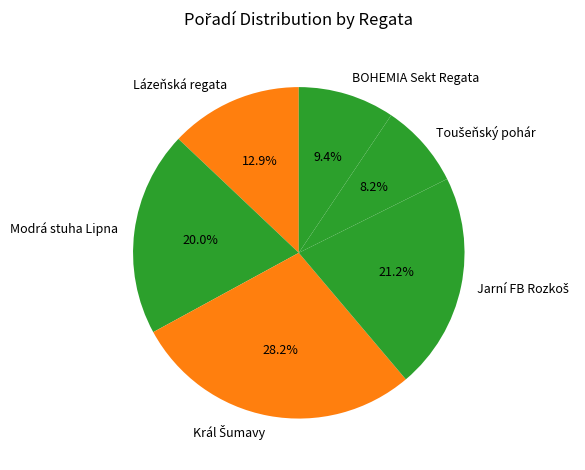

Is there any slice that represents more than half of the pie?

No